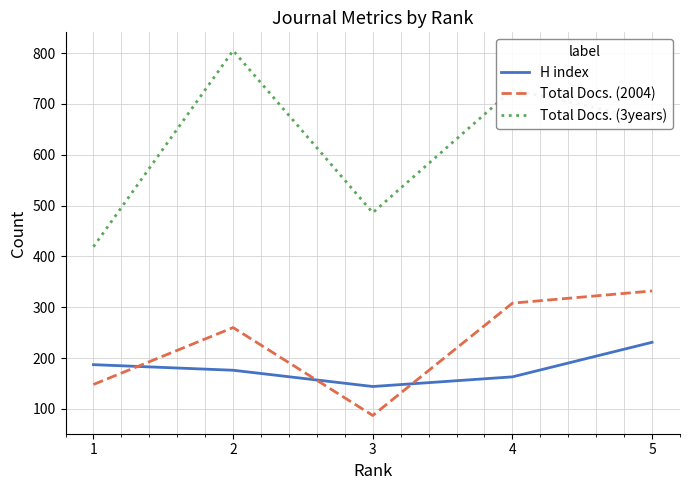

What is the total value across all series at 4?

1199